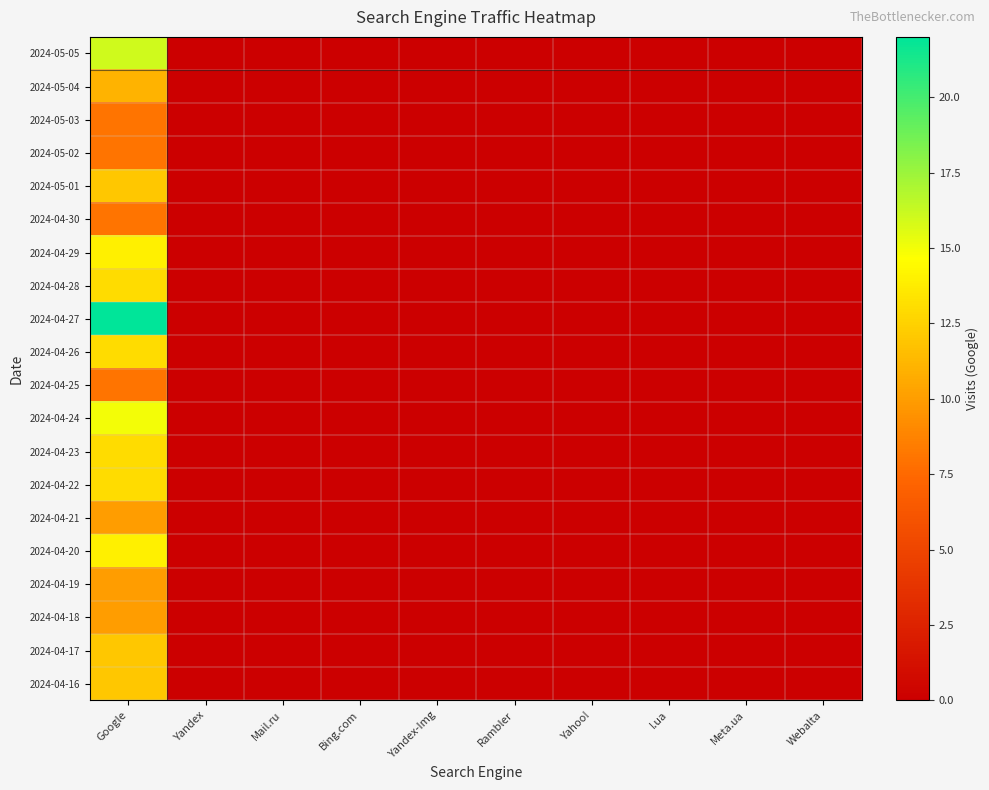

Which category has the lowest value across all series?

Yandex